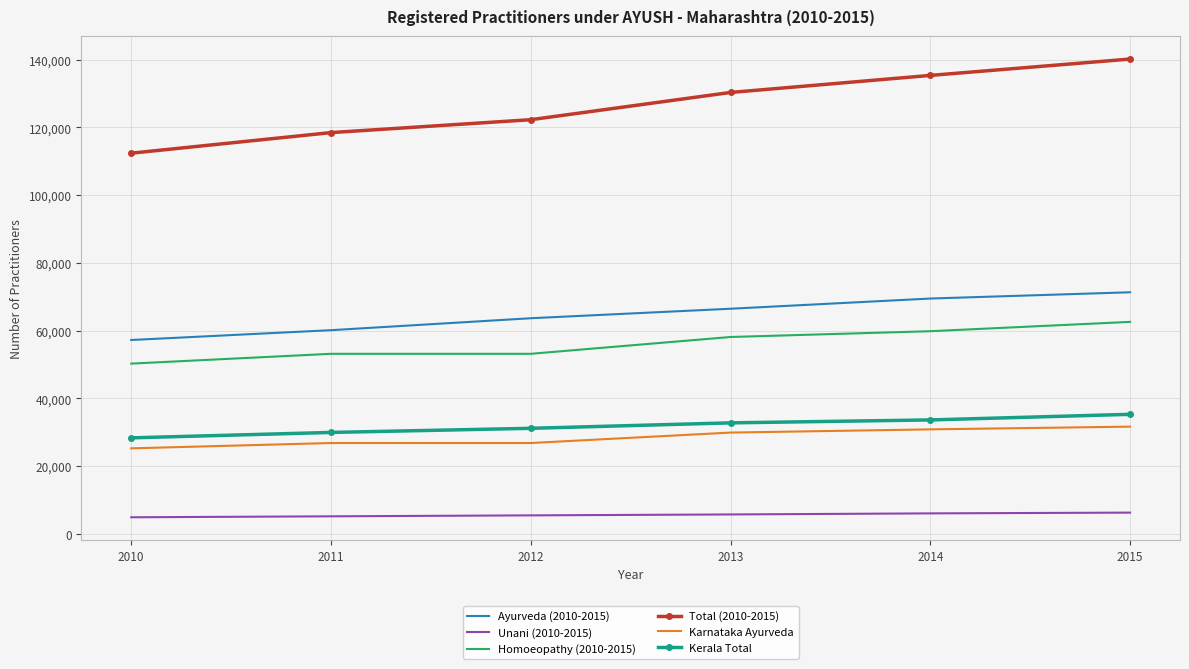

What are all the series names shown in the legend?

Ayurveda (2010-2015), Unani (2010-2015), Homoeopathy (2010-2015), Total (2010-2015), Karnataka Ayurveda, Kerala Total